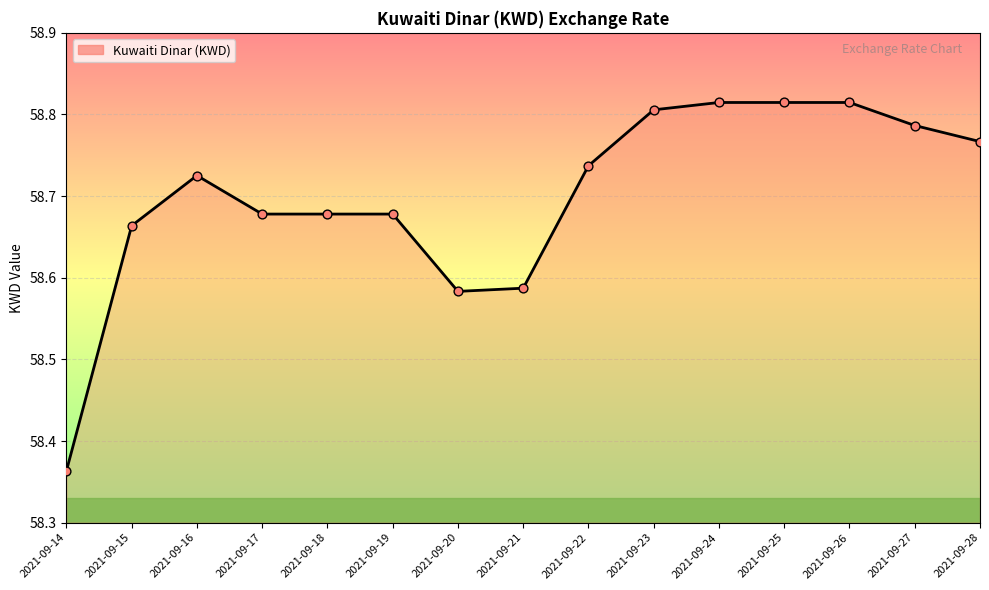

Between 2021-09-23 and 2021-09-18, which is larger?

2021-09-23